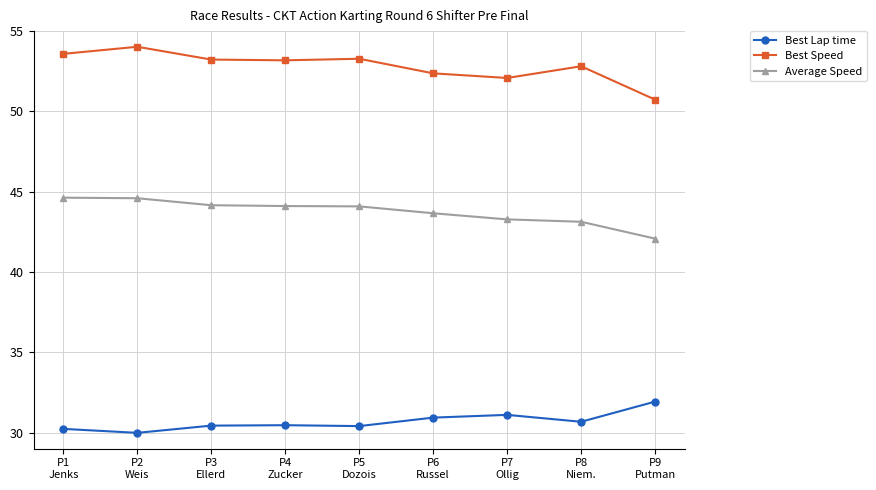

What position from the left is P3
Ellerd?

3